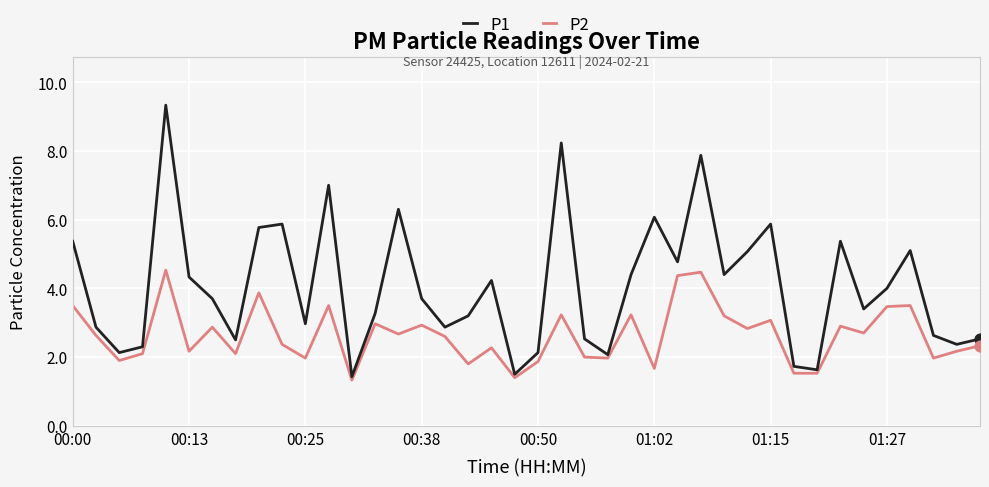

What is the smallest value displayed?

1.3